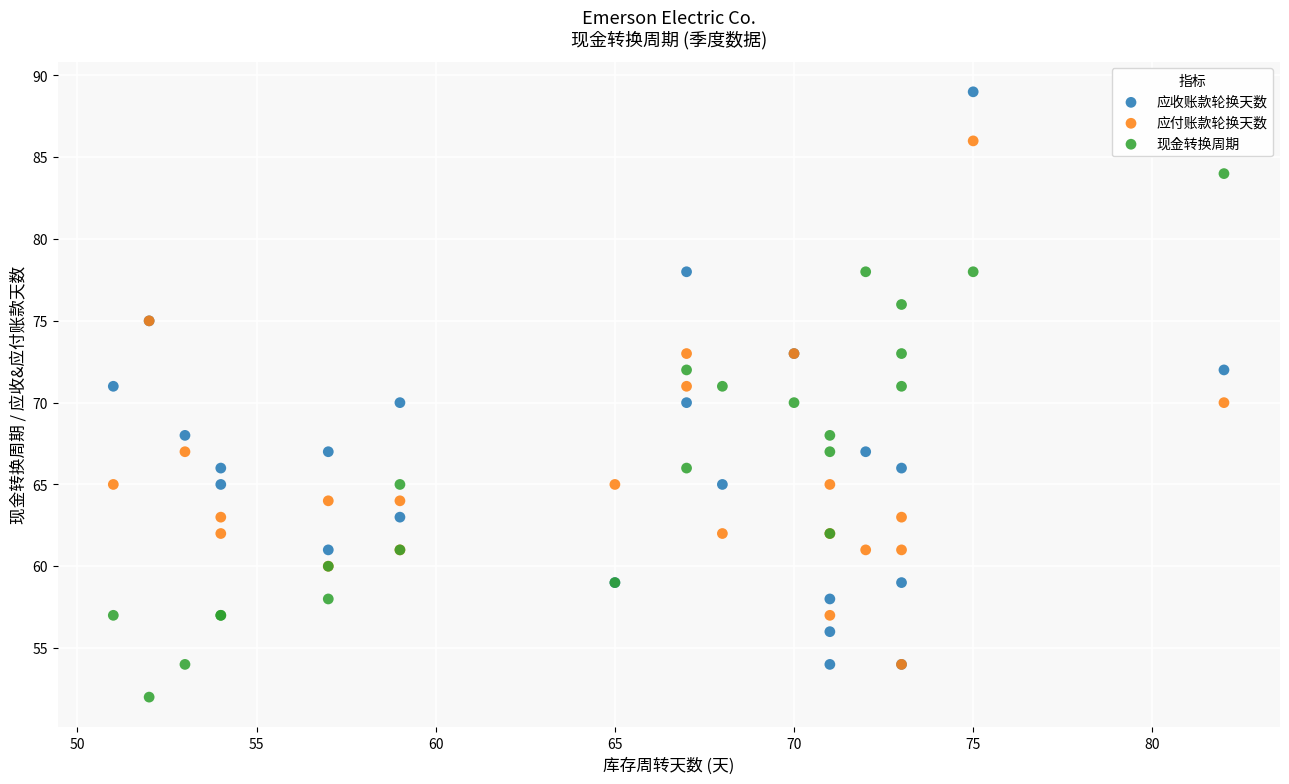

What are all the series names shown in the legend?

应收账款轮换天数, 应付账款轮换天数, 现金转换周期